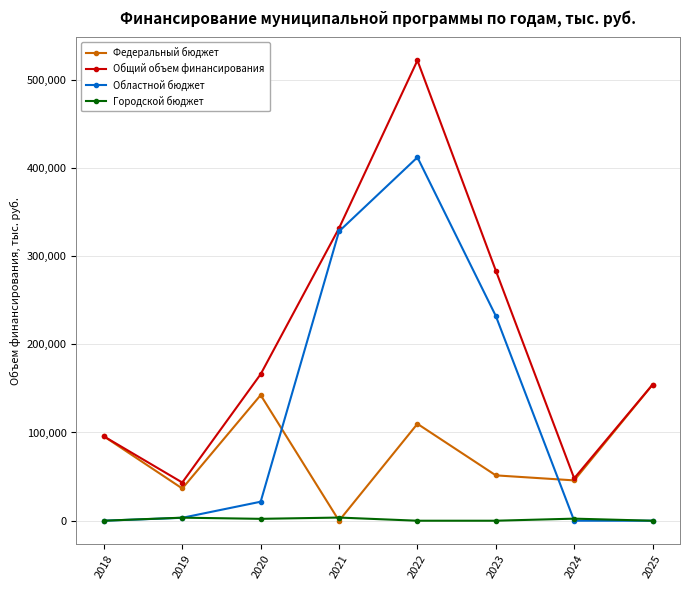

Count the number of data series in this chart.

4